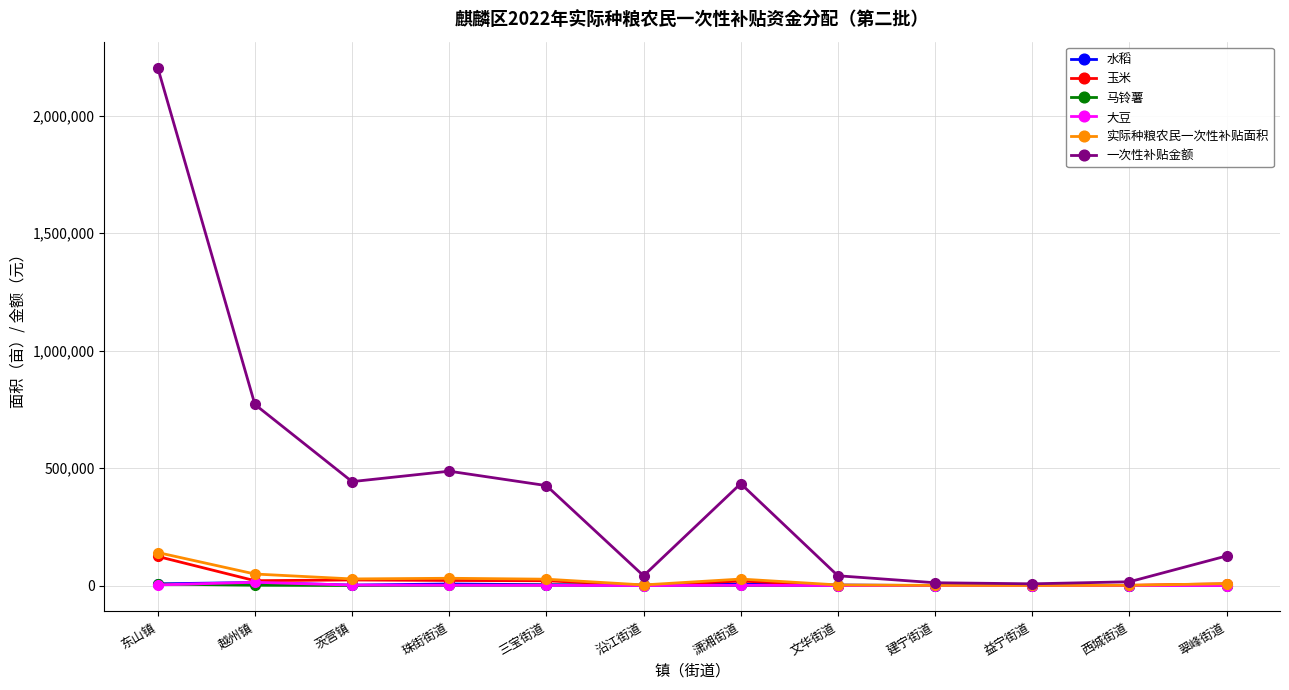

What position from the left is 东山镇?

1